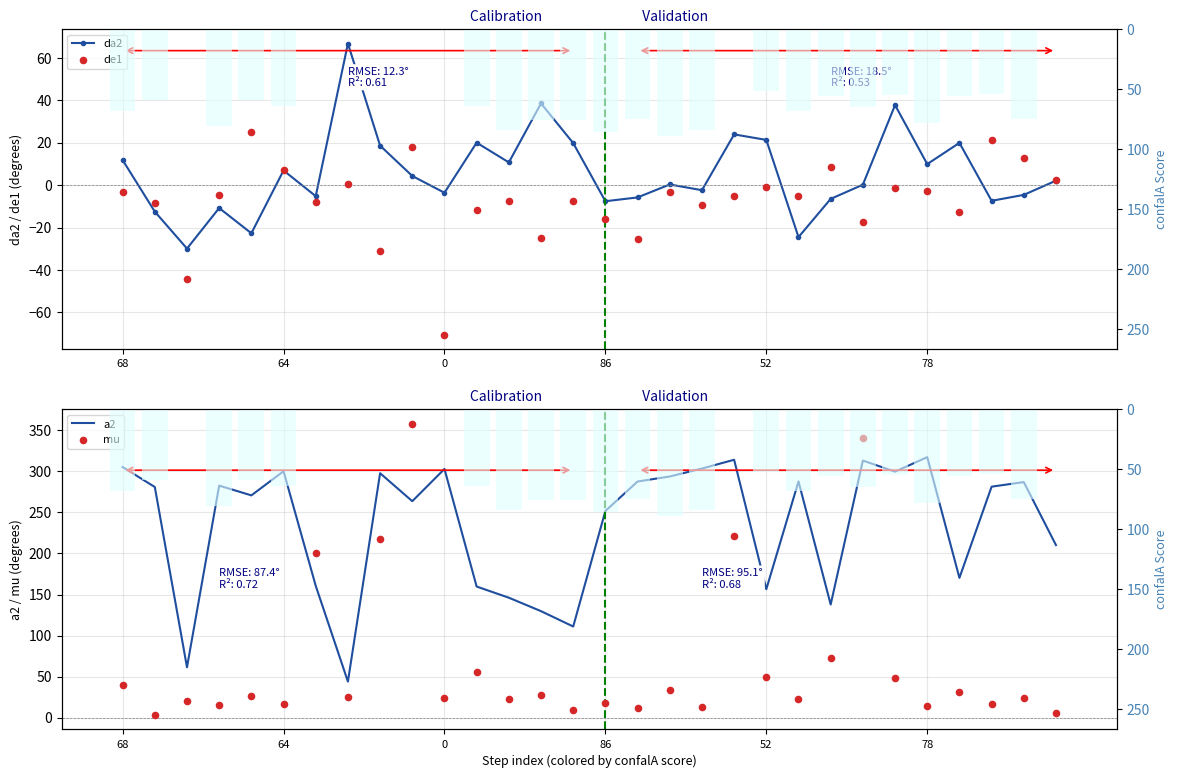

Which series reaches the minimum Y coordinate?

de1